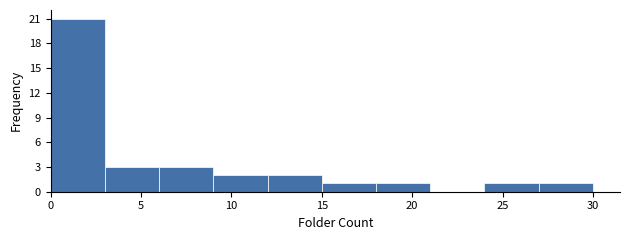

Which range on the x-axis has the tallest bar?

0 to 3